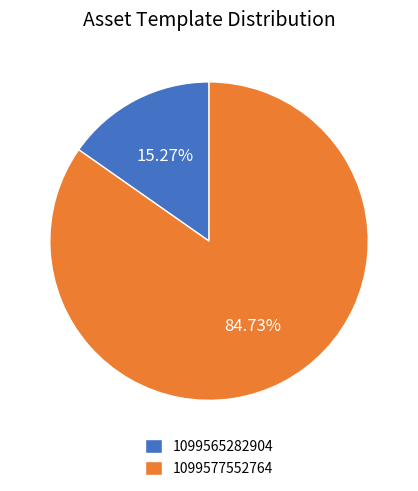

Does 1099577552764 account for over 50% of the chart?

Yes